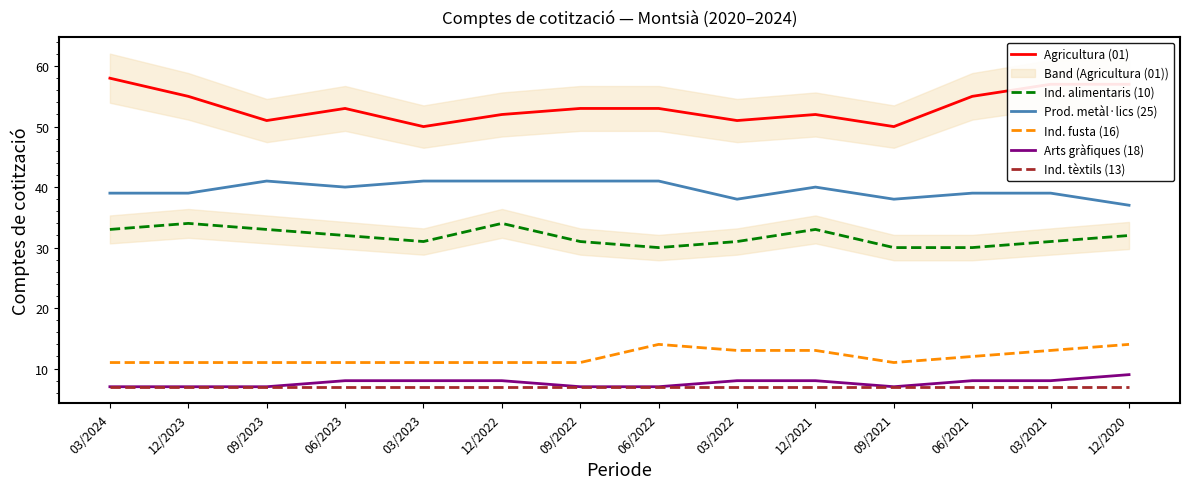

Between 12/2021 and 03/2023, which is larger?

12/2021